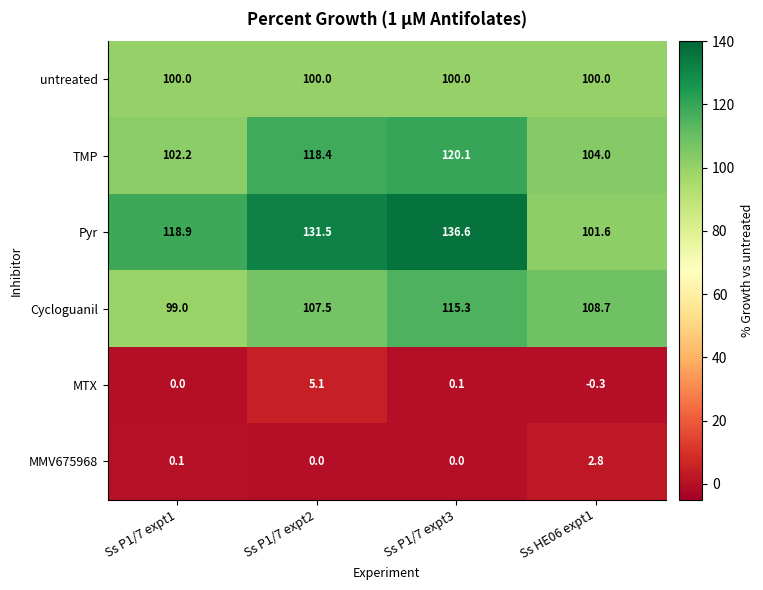

What is the difference between the highest and lowest values at Ss HE06 expt1?

109.0